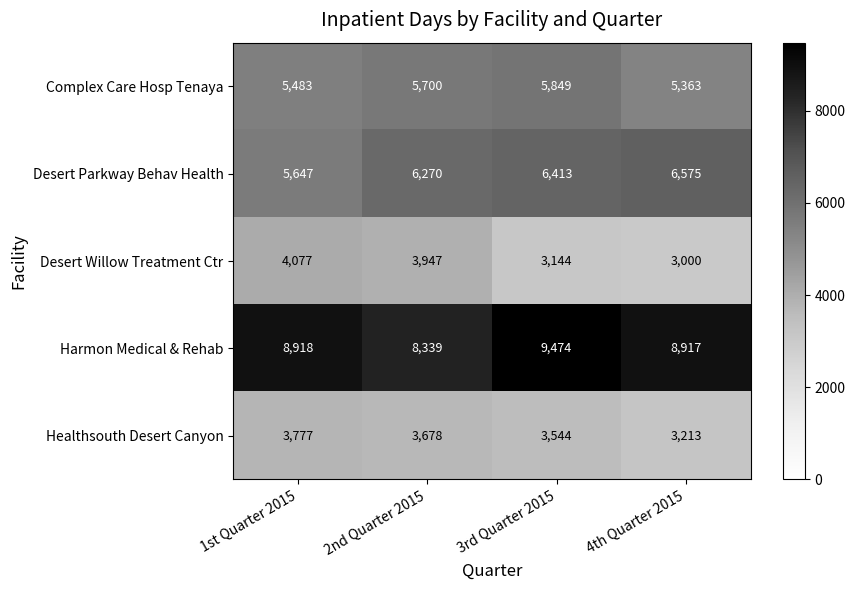

Rank the series by their maximum value, from highest to lowest.

Harmon Medical & Rehab, Desert Parkway Behav Health, Complex Care Hosp Tenaya, Desert Willow Treatment Ctr, Healthsouth Desert Canyon